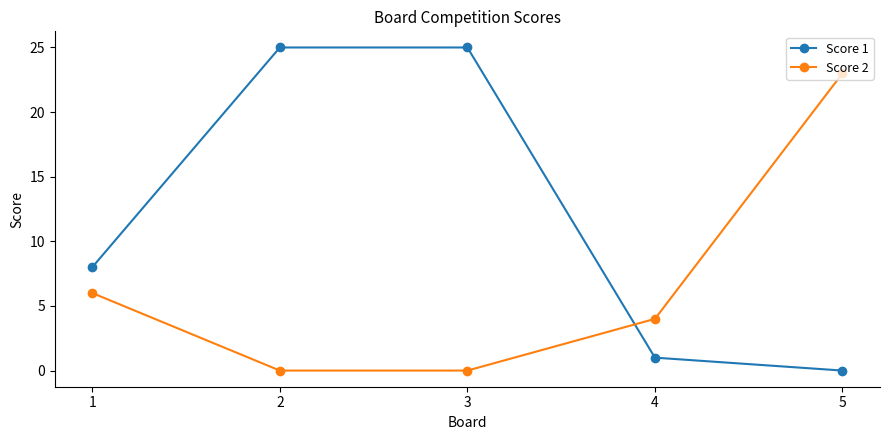

At which label does Score 1 reach its minimum?

5